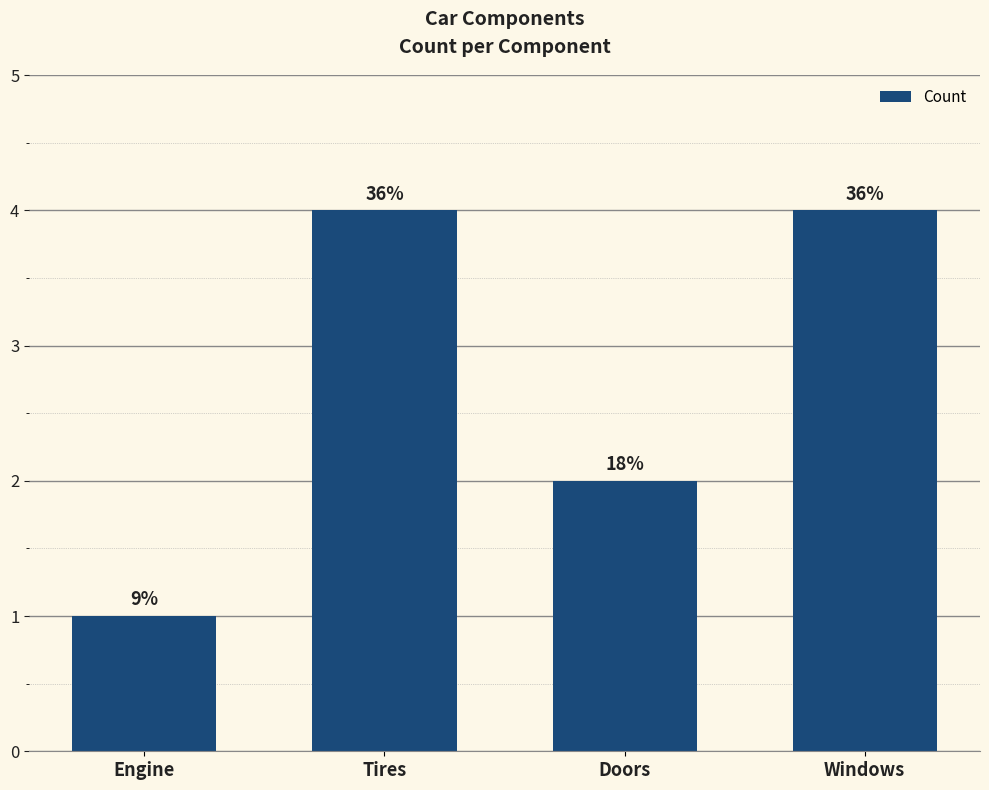

Reading right to left, what are all the values shown in this chart?

Windows=4	Doors=2	Tires=4	Engine=1